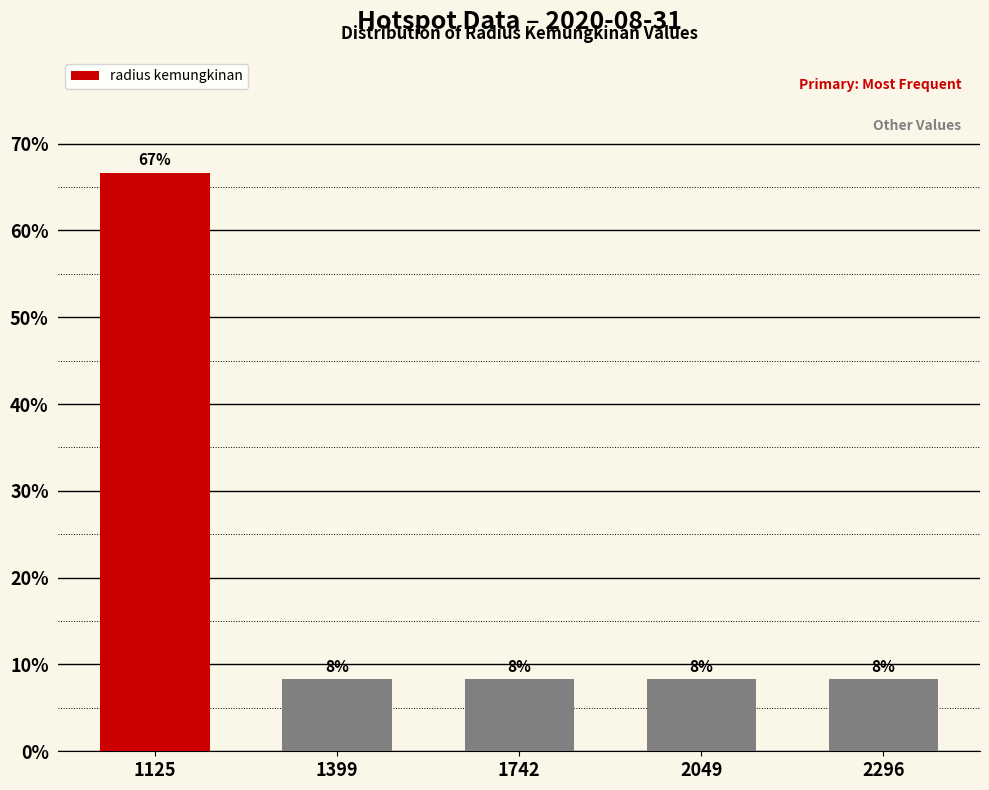

What is the ratio of the value at 2296 to the value at 2049?

1.0